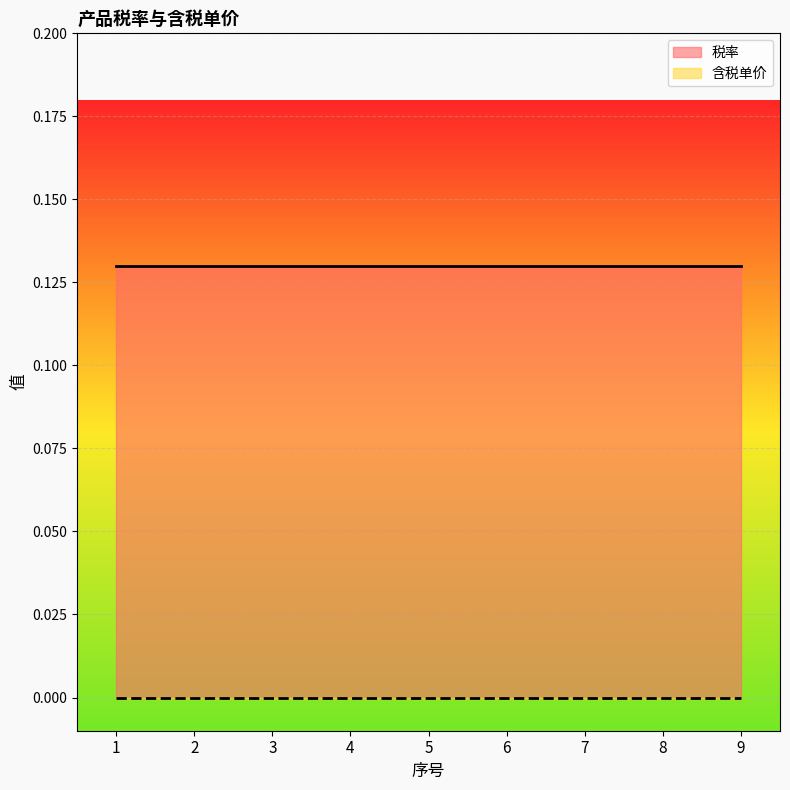

What are all the series names shown in the legend?

税率, 含税单价